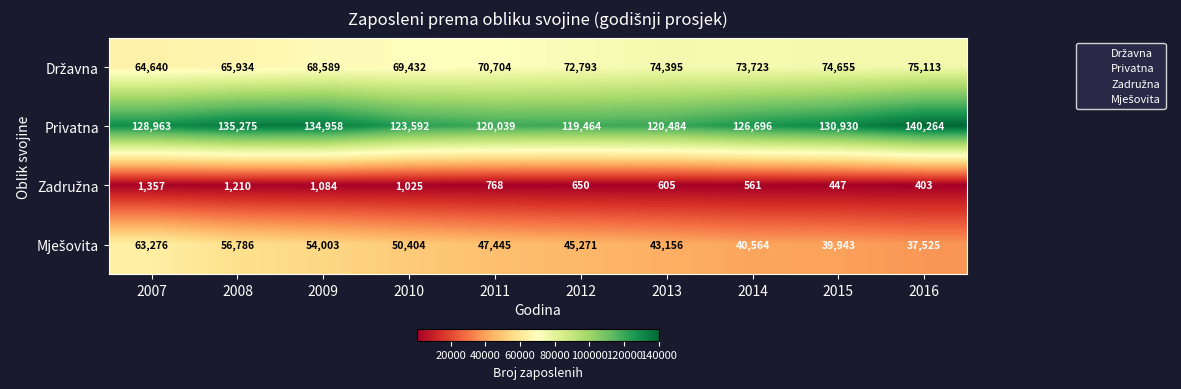

What is the maximum value for Privatna?

140264